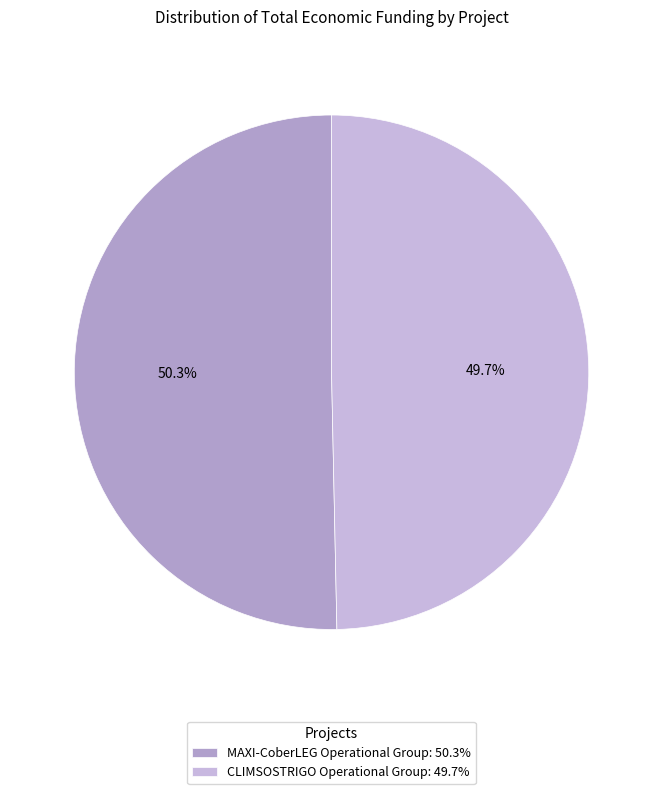

Does CLIMSOSTRIGO Operational Group account for over 50% of the chart?

No